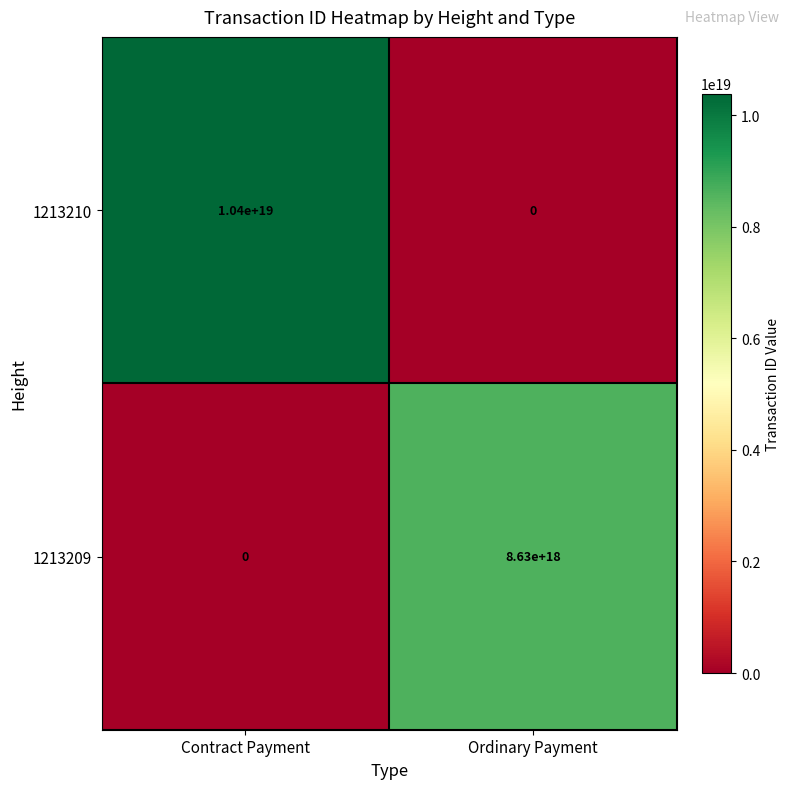

Which series has the largest range (max minus min)?

1213210